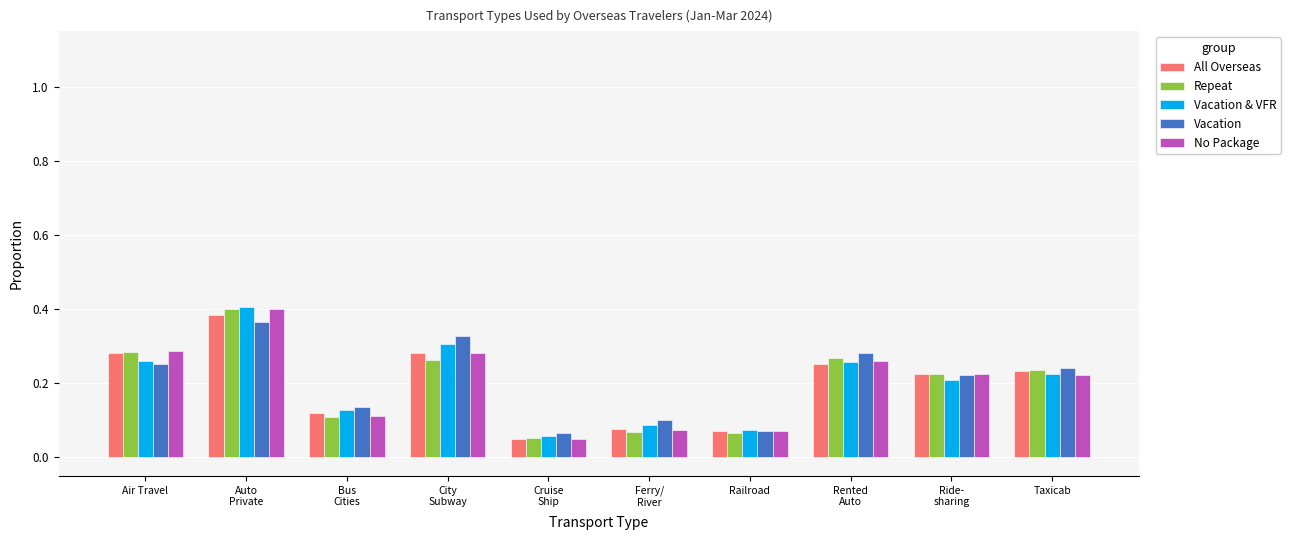

Does the chart contain any negative values?

No